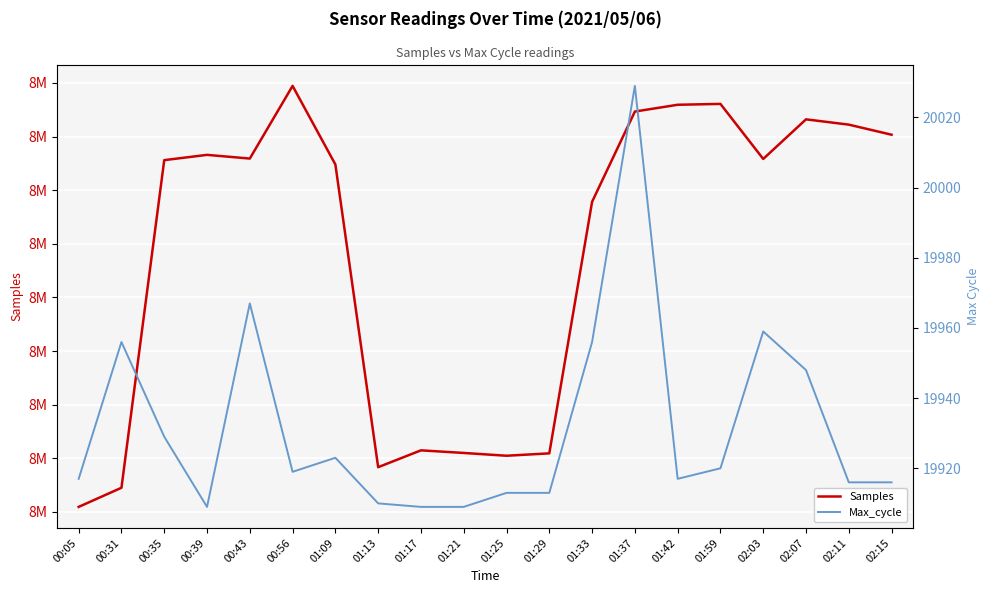

What is the value of the Max_cycle point at the 12th from the left?

19913